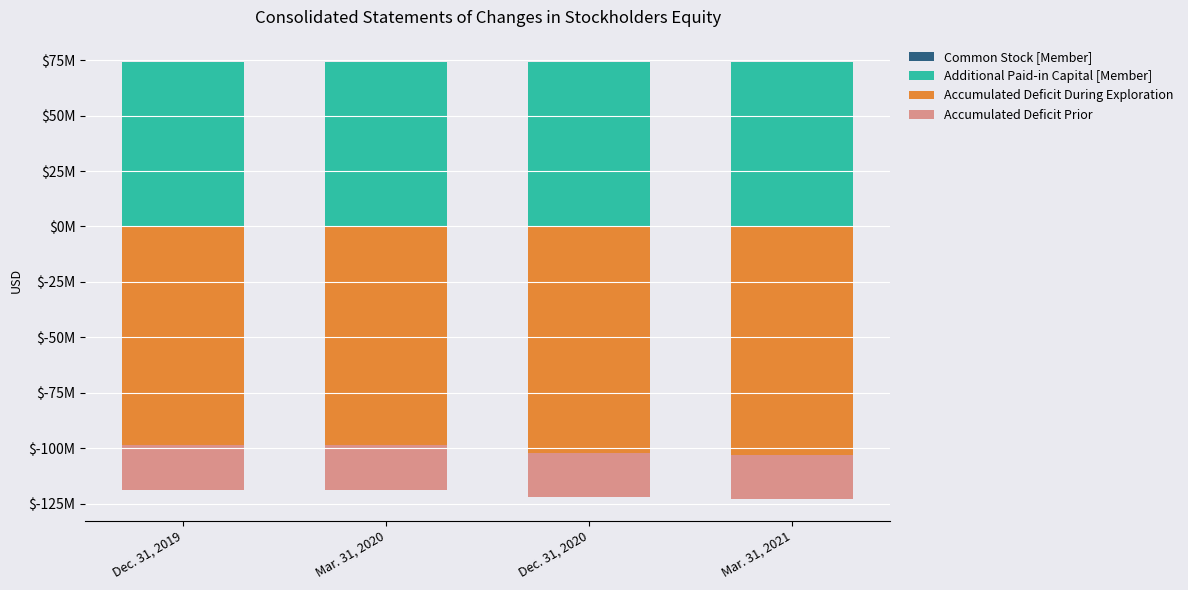

What is the value of the Accumulated Deficit During Exploration bar at the 1st from the left?

-98724933